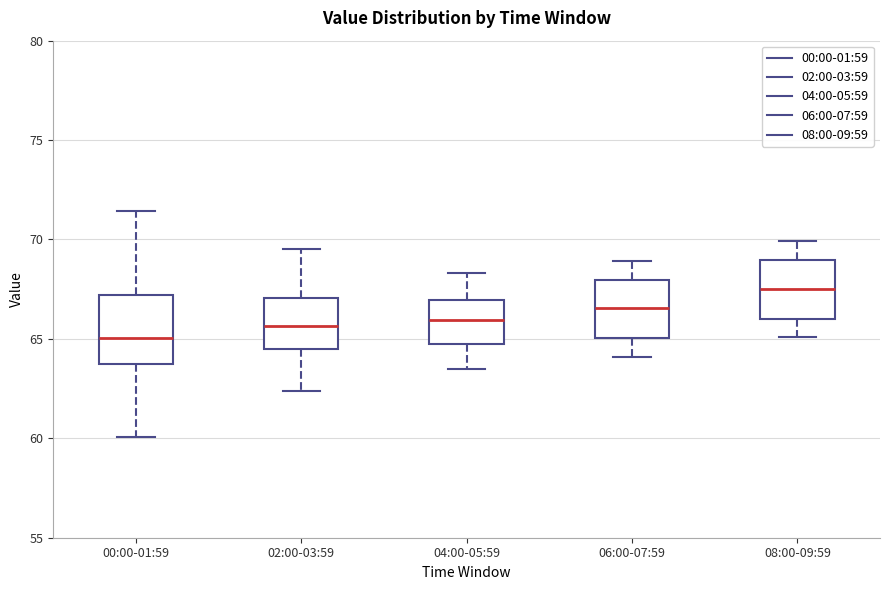

Reading left to right, read every box against the y-axis: the position of its median line, the range the box covers, and the ends of its whiskers. The values are not printed on the chart, so give them approximately, as read against the axis.

00:00-01:59: median 65.0, box 64.0 to 67.0, whiskers 60.0 to 71.5
02:00-03:59: median 65.5, box 64.5 to 67.0, whiskers 62.5 to 69.5
04:00-05:59: median 66.0, box 65.0 to 67.0, whiskers 63.5 to 68.5
06:00-07:59: median 66.5, box 65.0 to 68.0, whiskers 64.0 to 69.0
08:00-09:59: median 67.5, box 66.0 to 69.0, whiskers 65.0 to 70.0